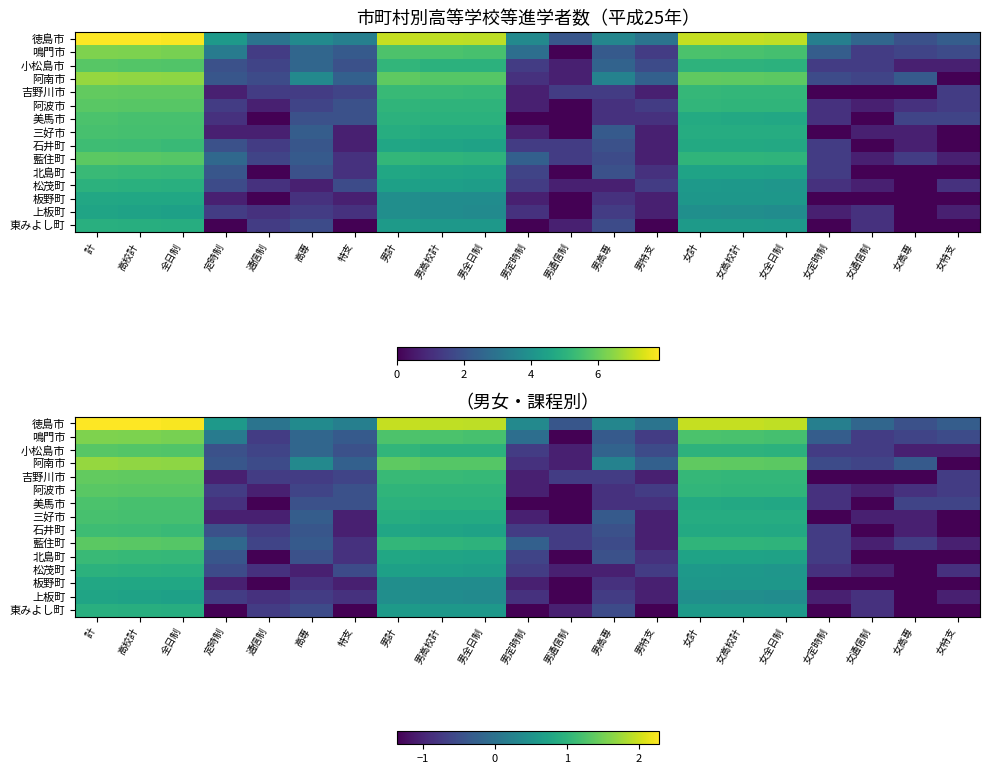

The value of 小松島市 at 女全日制 is 1.5. True or false?

False